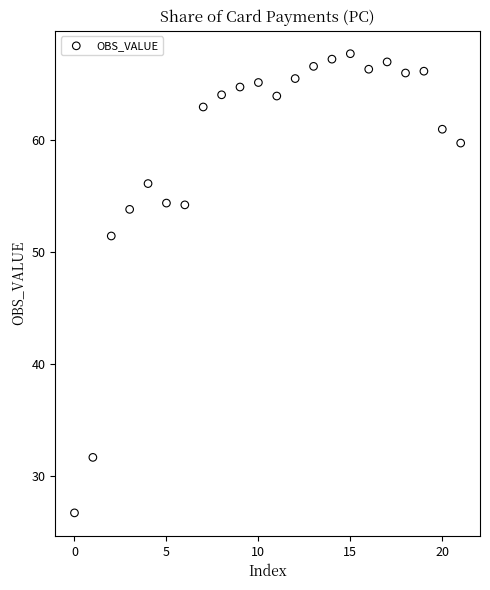

What Y value in the scatter plot is closest to 47?

51.4